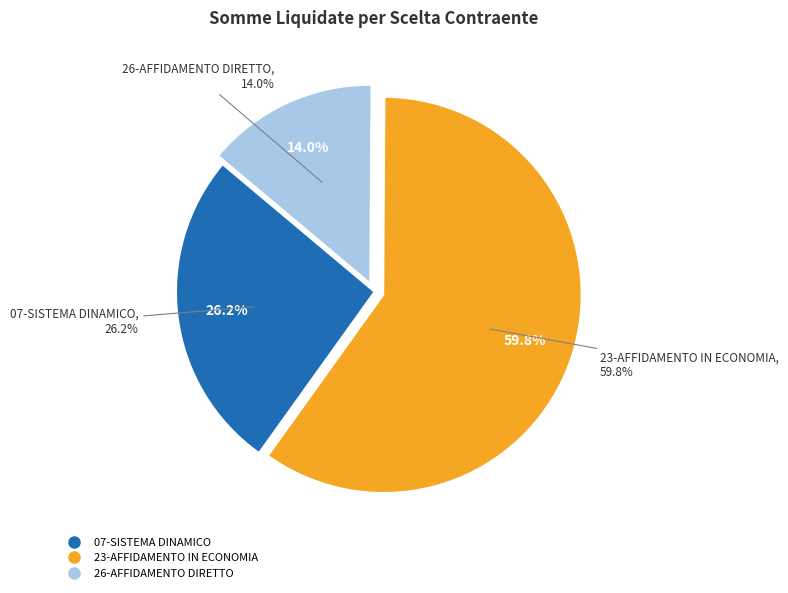

Which slice is the largest?

23-AFFIDAMENTO IN ECONOMIA (Consulenza fiscale)